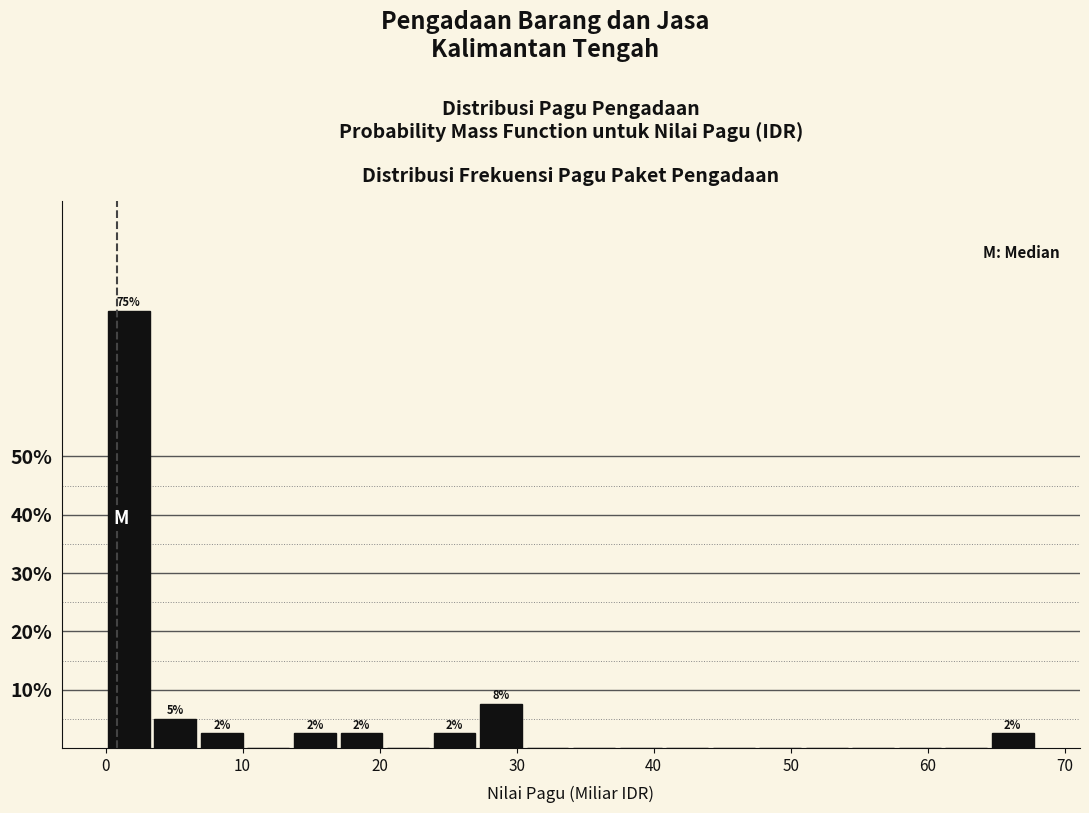

Around what value on the x-axis is the tallest bar? Give the approximate position of its centre, as read against the axis.

2